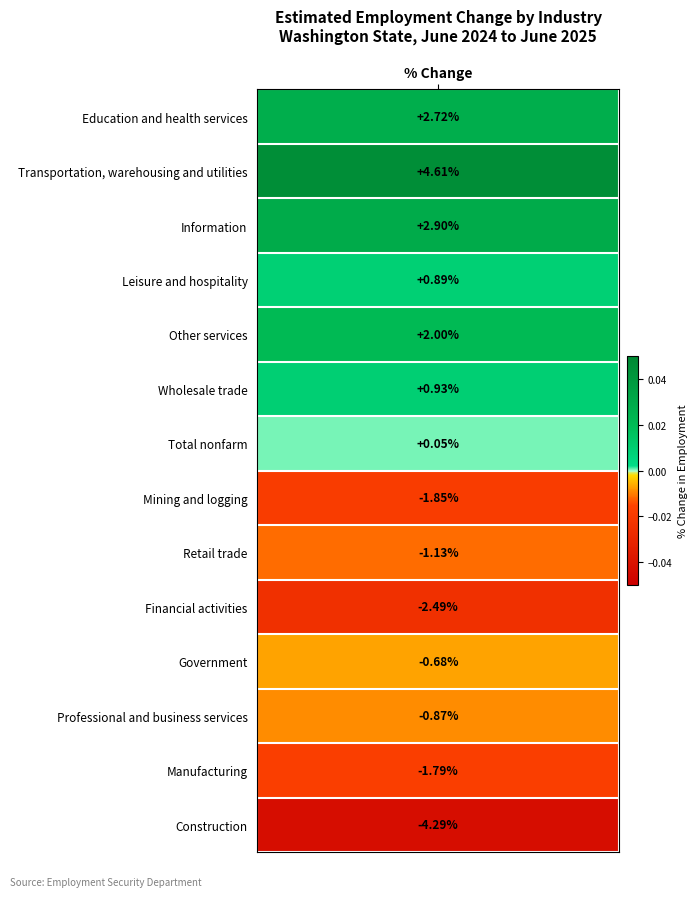

List the labels in order of value, largest first.

Transportation, warehousing and utilities, Information, Education and health services, Other services, Wholesale trade, Leisure and hospitality, Total nonfarm, Government, Professional and business services, Retail trade, Manufacturing, Mining and logging, Financial activities, Construction